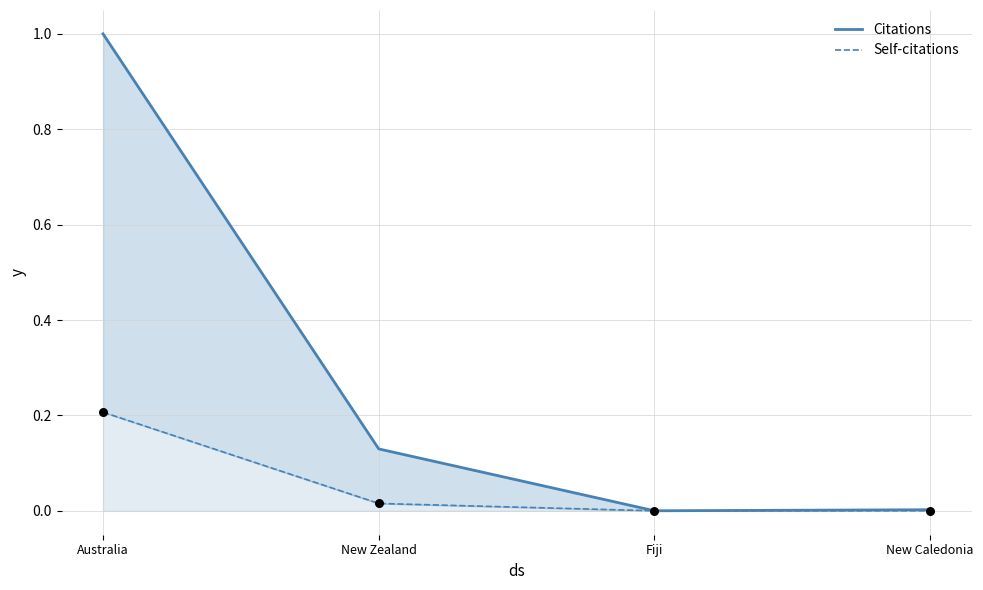

Which series has the largest total across all categories?

Citations